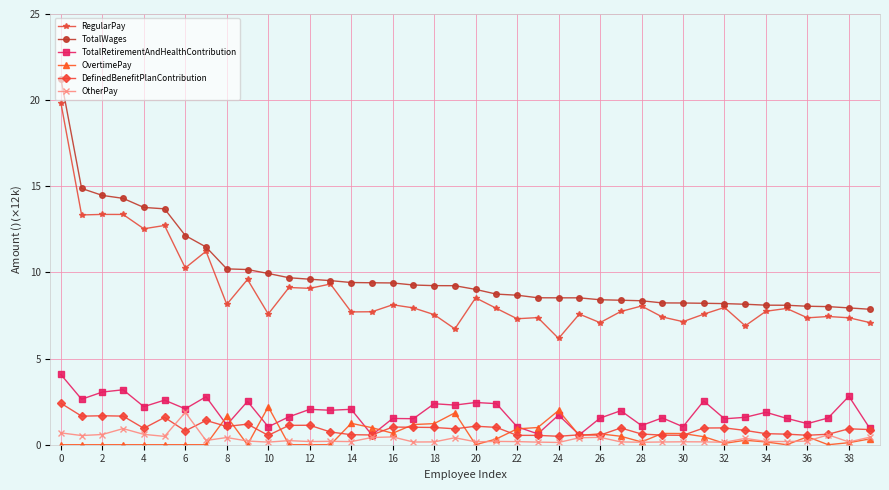

Does the chart have visible grid lines?

Yes